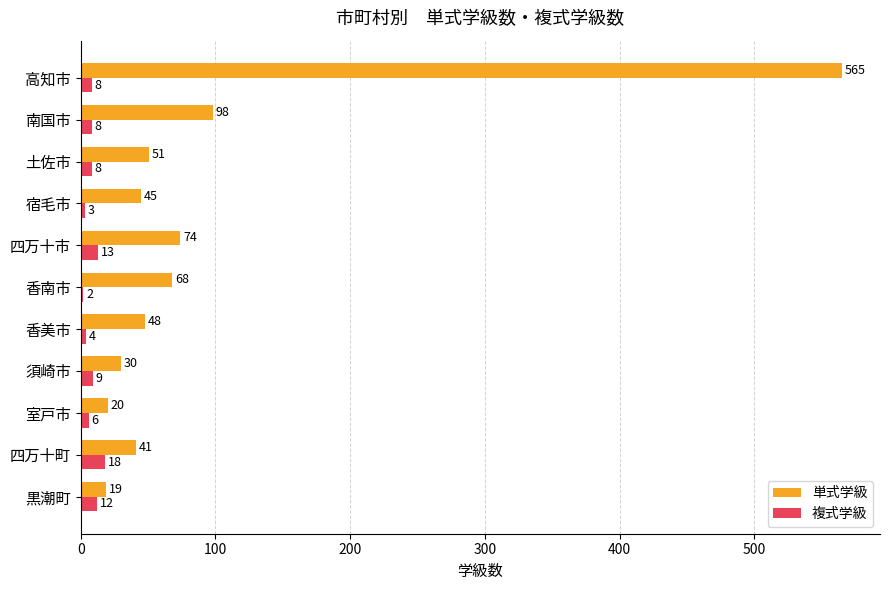

List the series in order of their peak value, lowest first.

複式学級, 単式学級